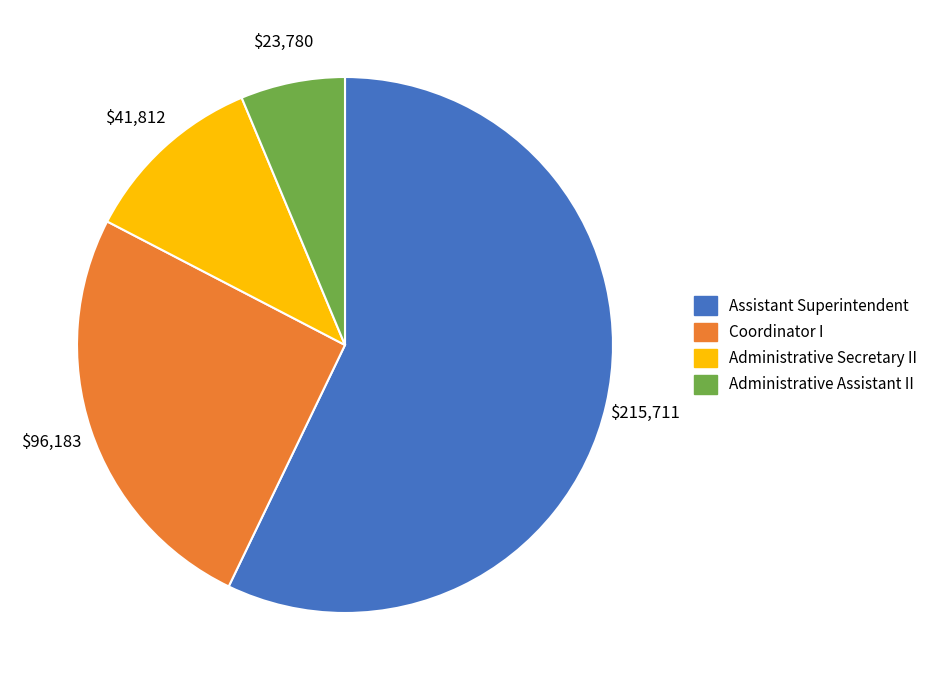

Rank the categories by value from lowest to highest.

Administrative Assistant II, Administrative Secretary II, Coordinator I, Assistant Superintendent